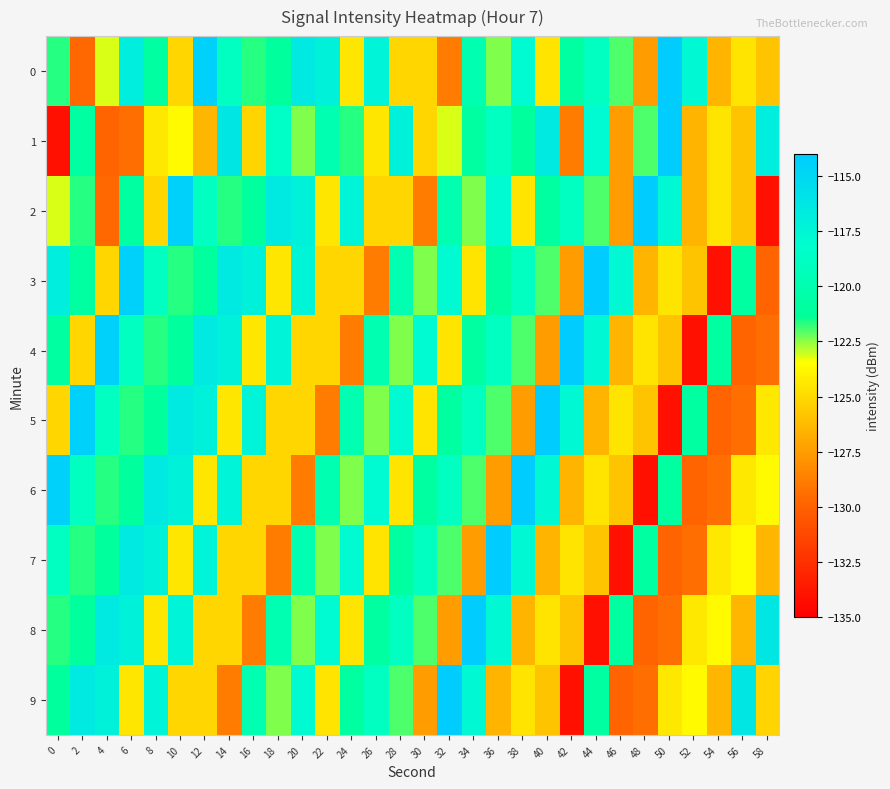

Between 10 and 46, which series saw the biggest shift?

2